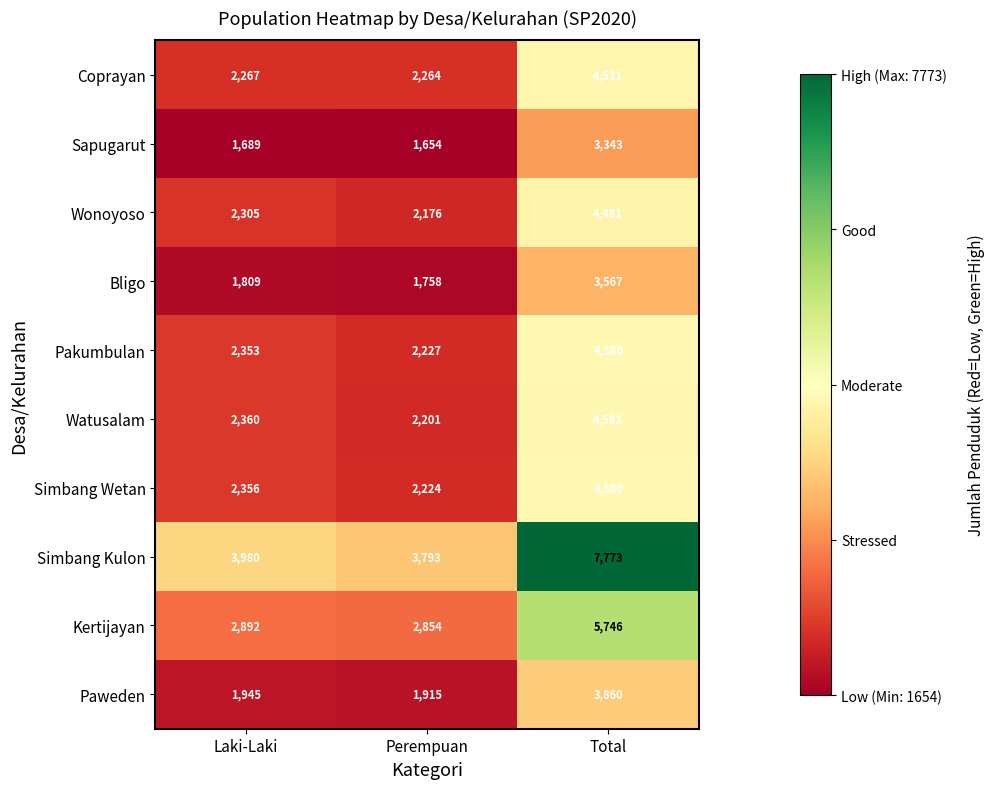

What is the average value of the Watusalam series?

3041